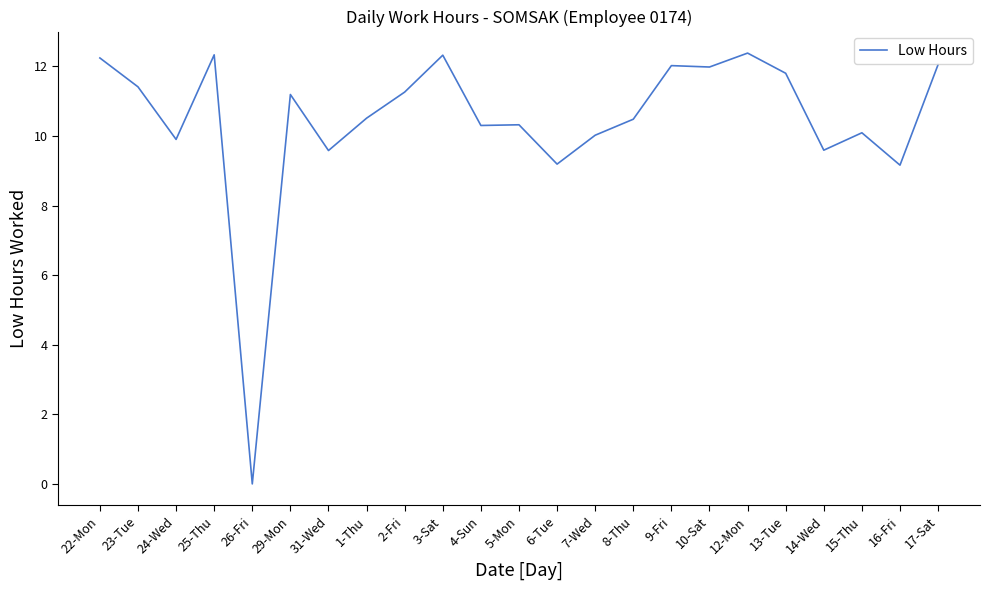

What is the approximate value at 1-Thu?

10.5